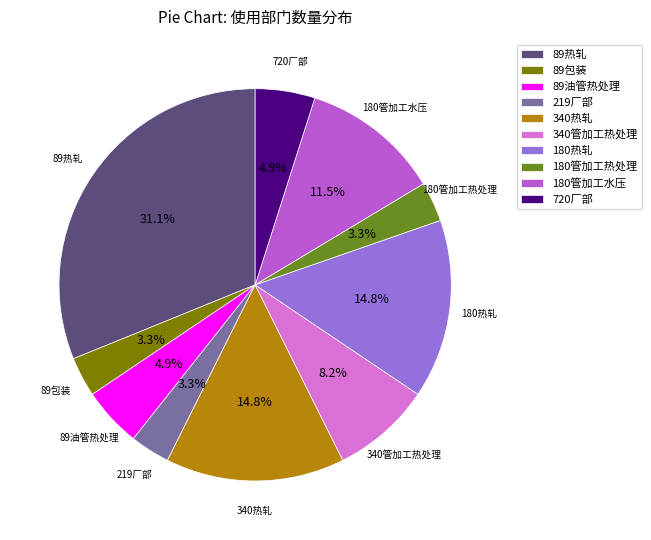

Which category has the biggest portion of the pie?

89热轧